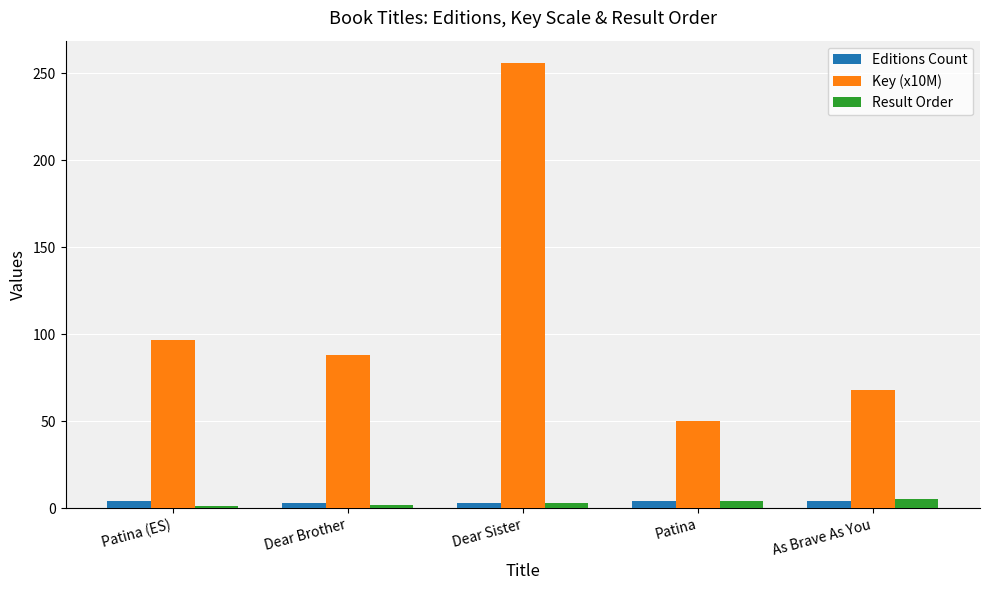

Rank the categories by Key (x10M) value from highest to lowest.

Dear Sister, Patina (ES), Dear Brother, As Brave As You, Patina